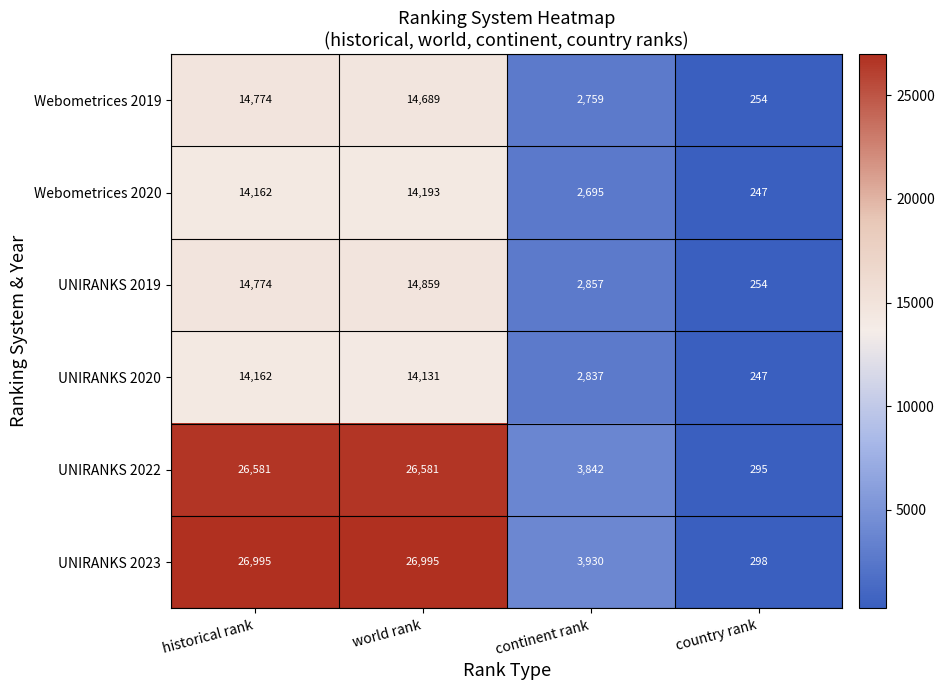

What is the spread (max minus min) of values at historical rank?

12833